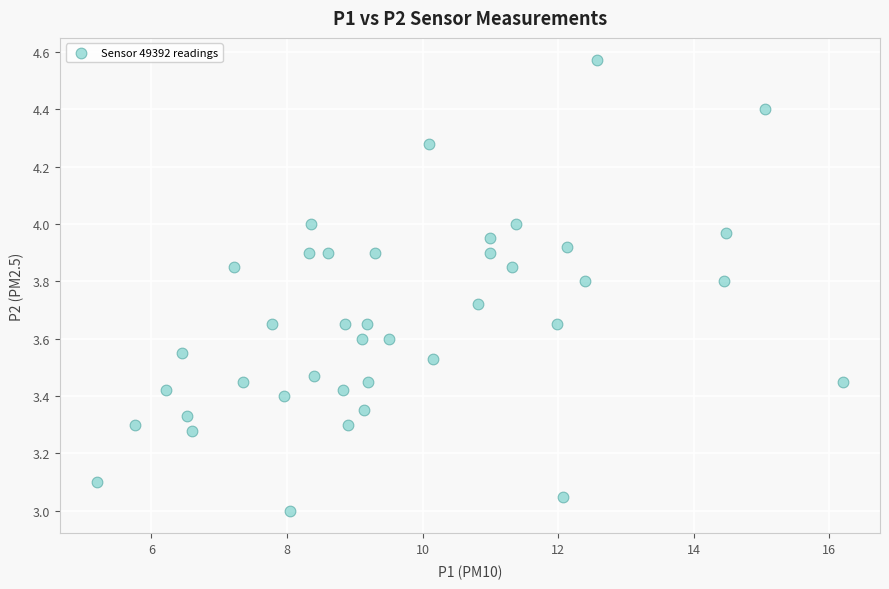

What is the range of X values (max minus min)?

11.0